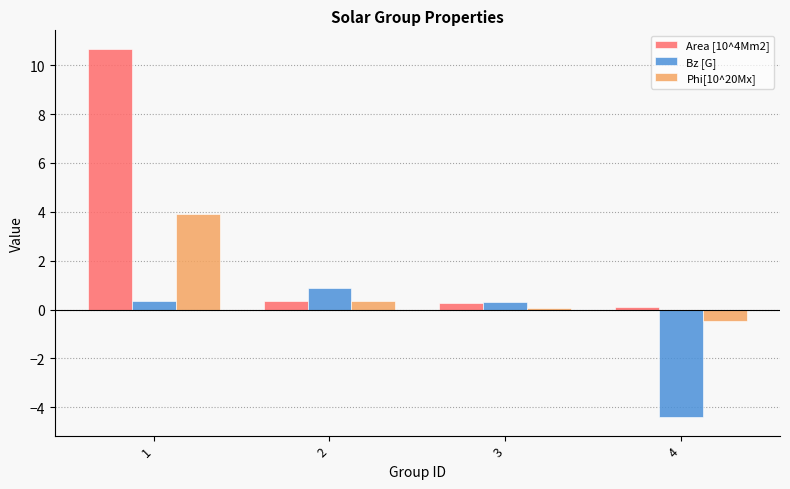

What is the average value of the Area [10^4Mm2] series?

2.9